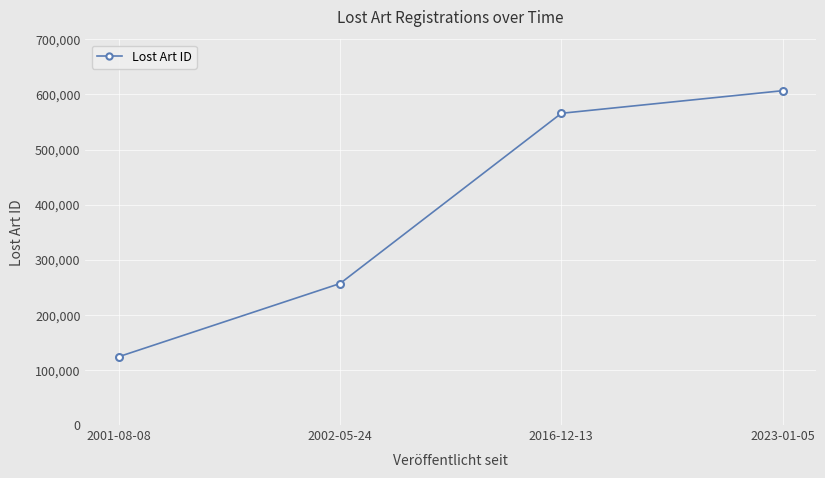

What is the ratio of the value at 2002-05-24 to the value at 2023-01-05?

0.4